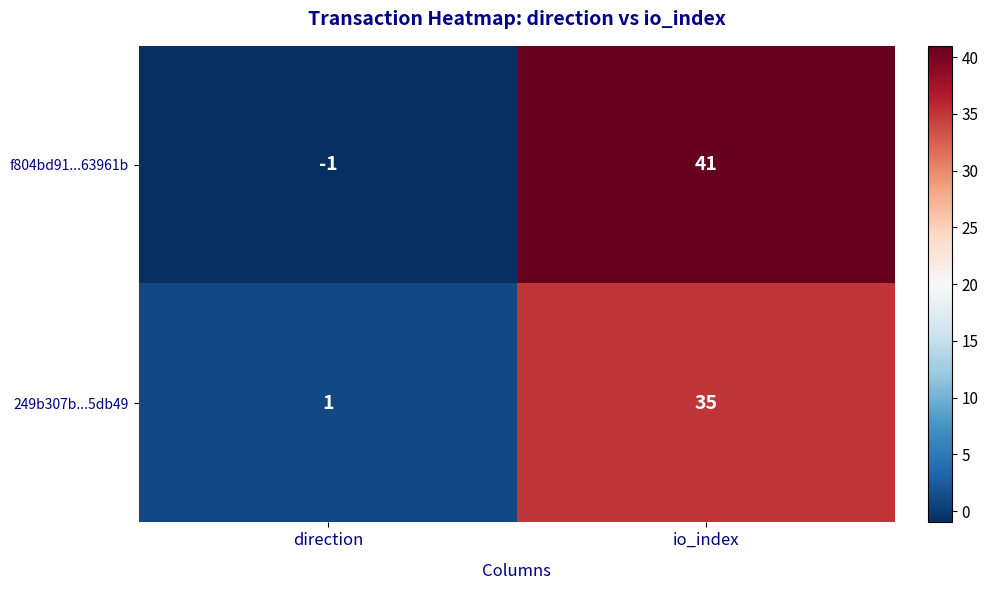

What is the approximate value of f804bd91...63961b at io_index?

41